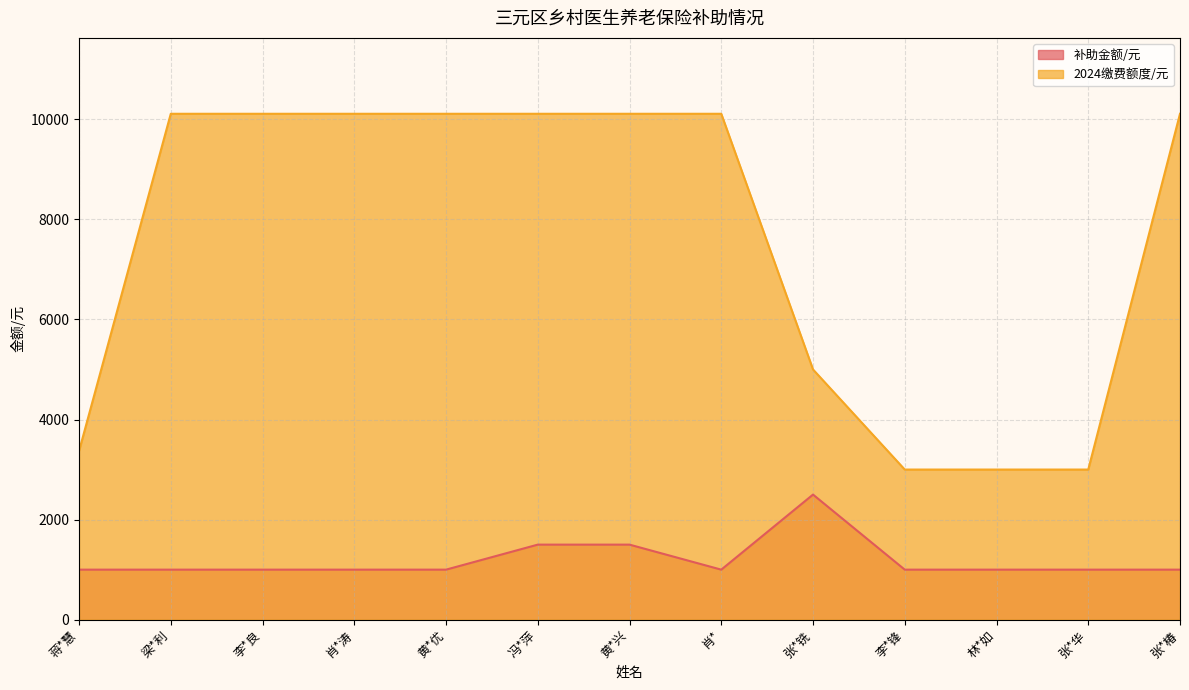

What is the label of the 7th point from the left?

黄*兴